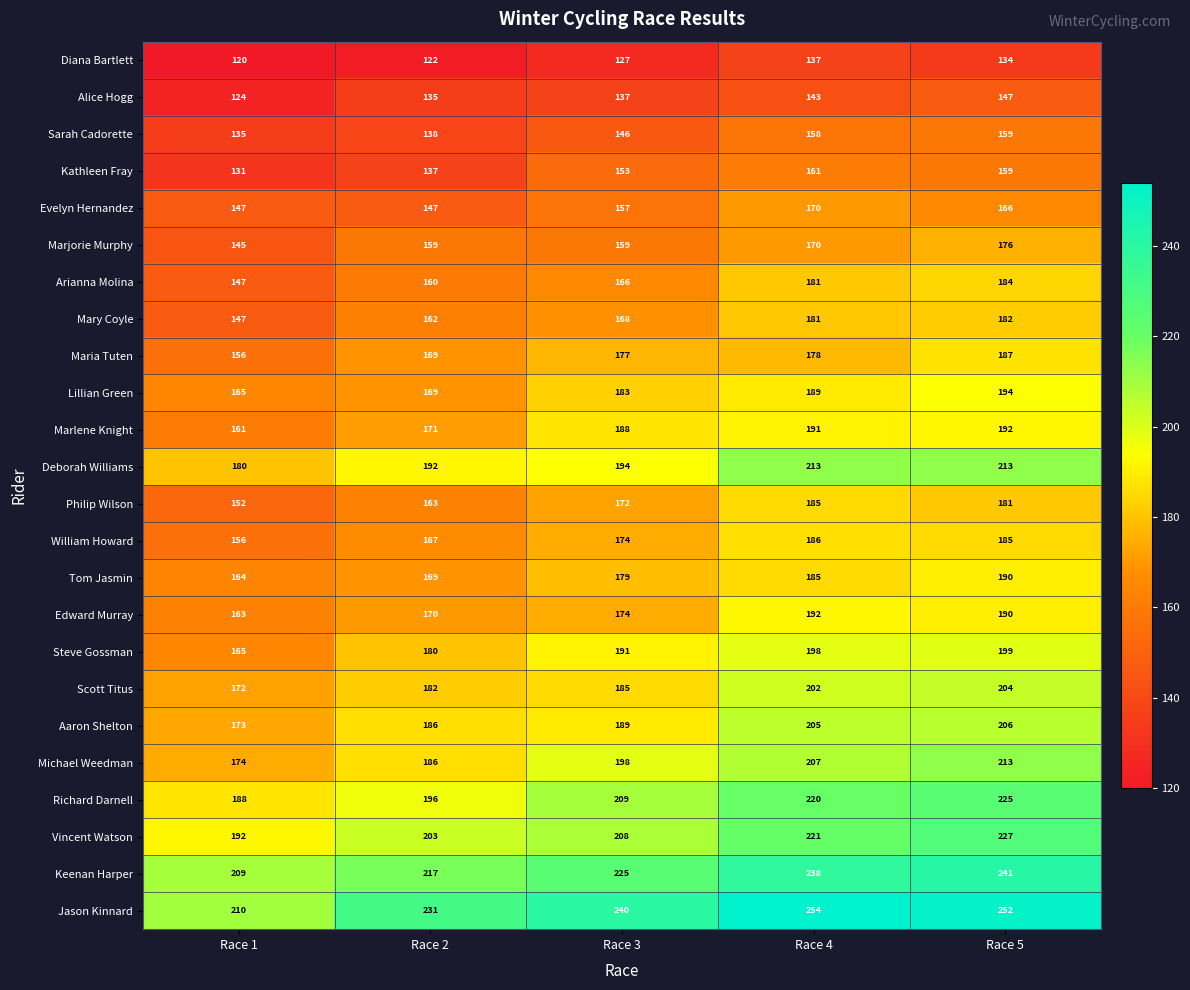

What is the total value across all series at Race 4?

4565